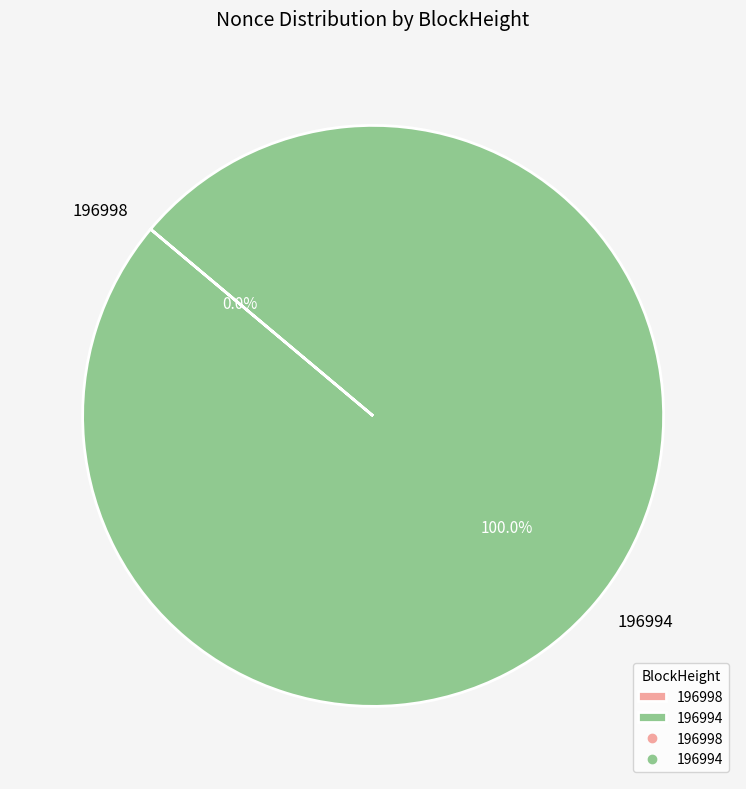

To the nearest percent, what is the difference between the largest and smallest slice percentages?

100%